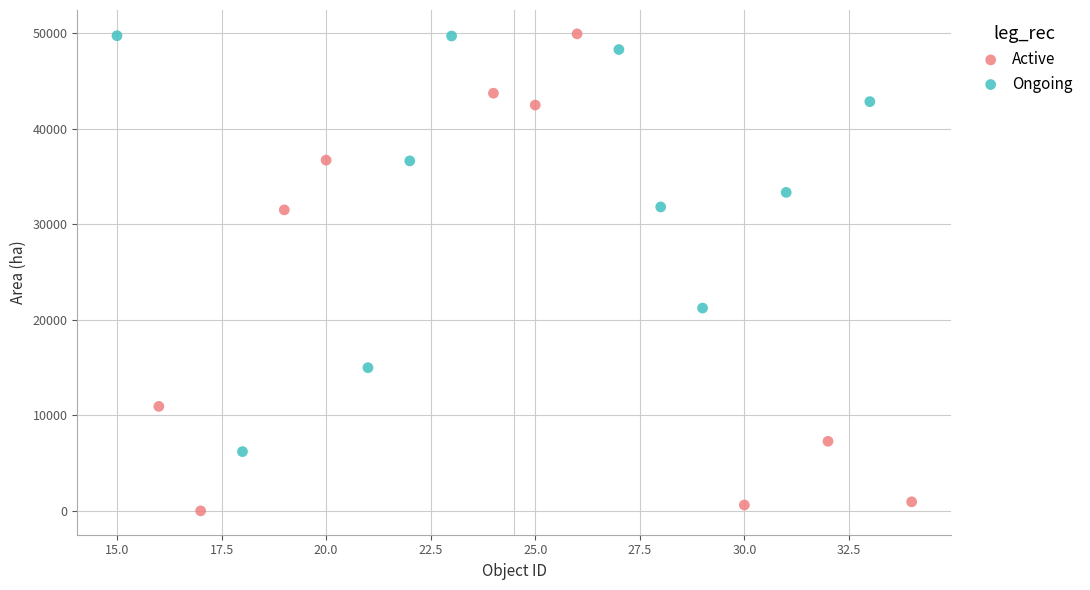

Which series contains the lowest Y value?

Active